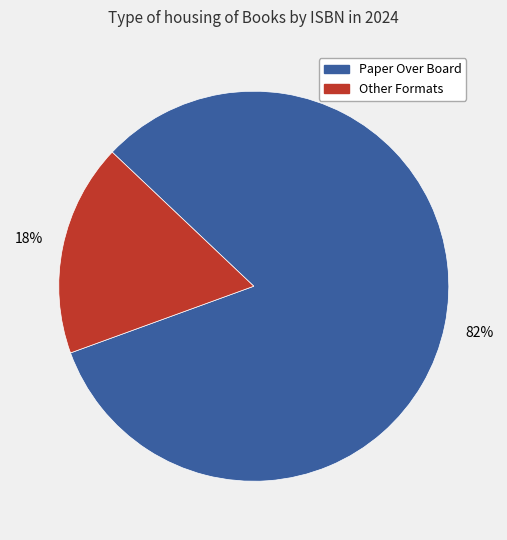

To the nearest percent, what is the average slice percentage?

50%